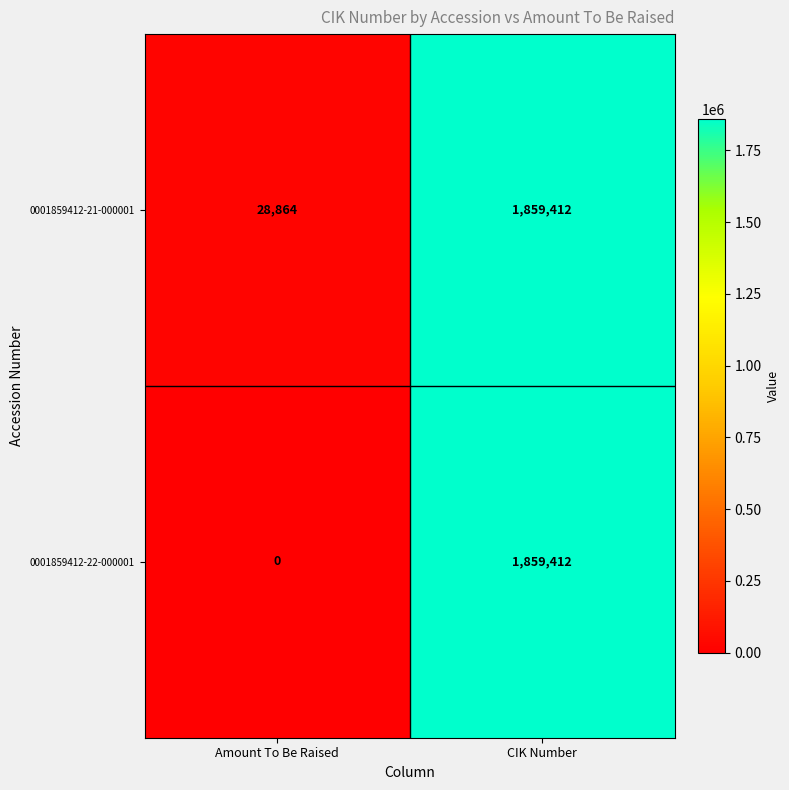

How many data points does each series have?

2